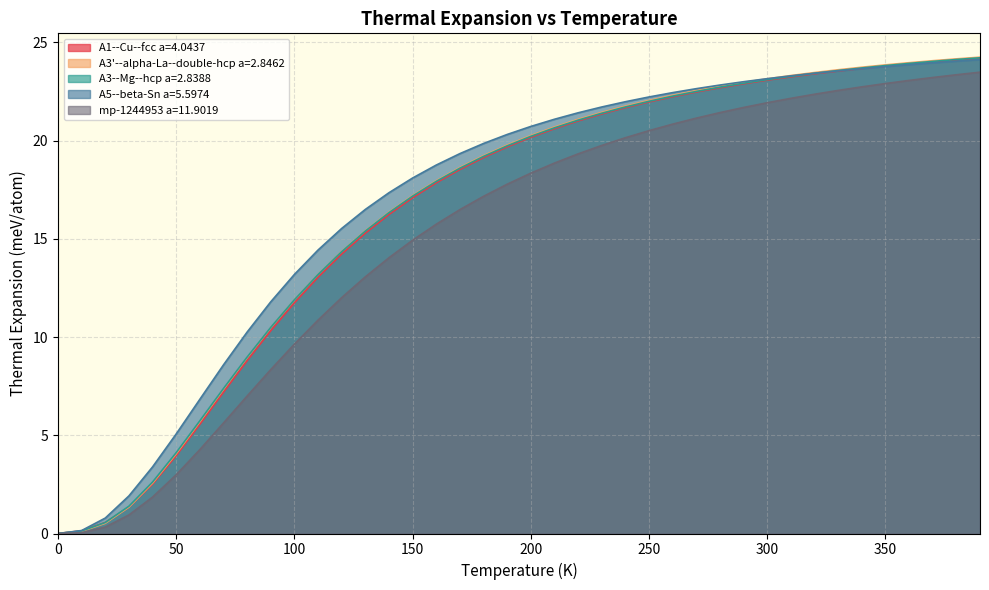

What is the label of the 37th point from the left?

360.0